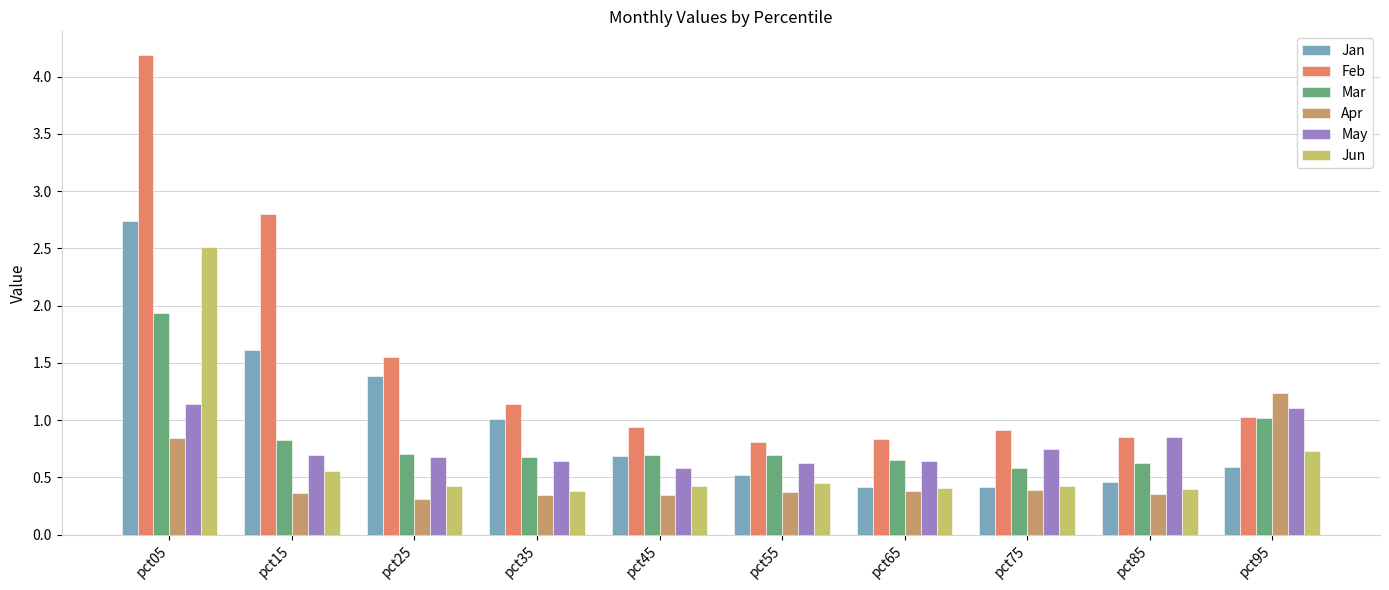

What is the difference between the maximum and minimum values in the Feb series?

3.4